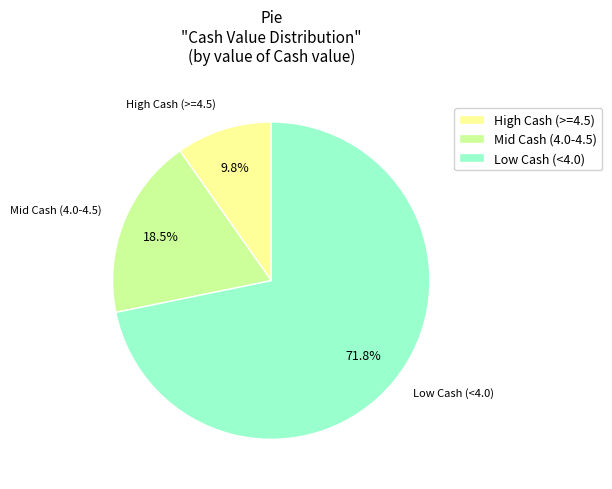

Which slice represents more than half of the pie?

Low Cash (<4.0)